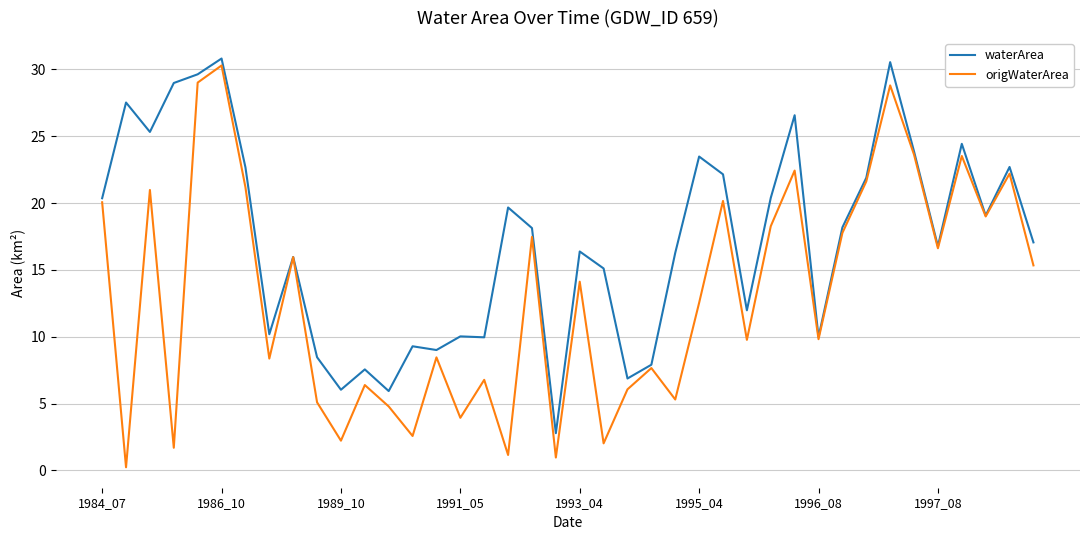

What are all the series names shown in the legend?

waterArea, origWaterArea